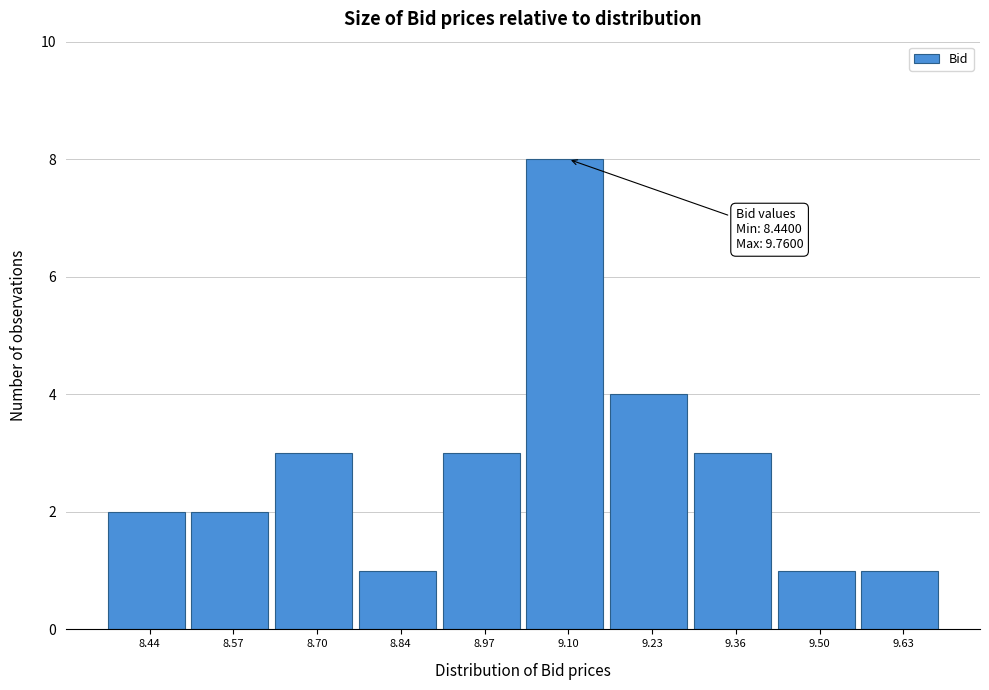

Reading left to right, what are all the values shown in this chart?

2	2	3	1	3	8	4	3	1	1